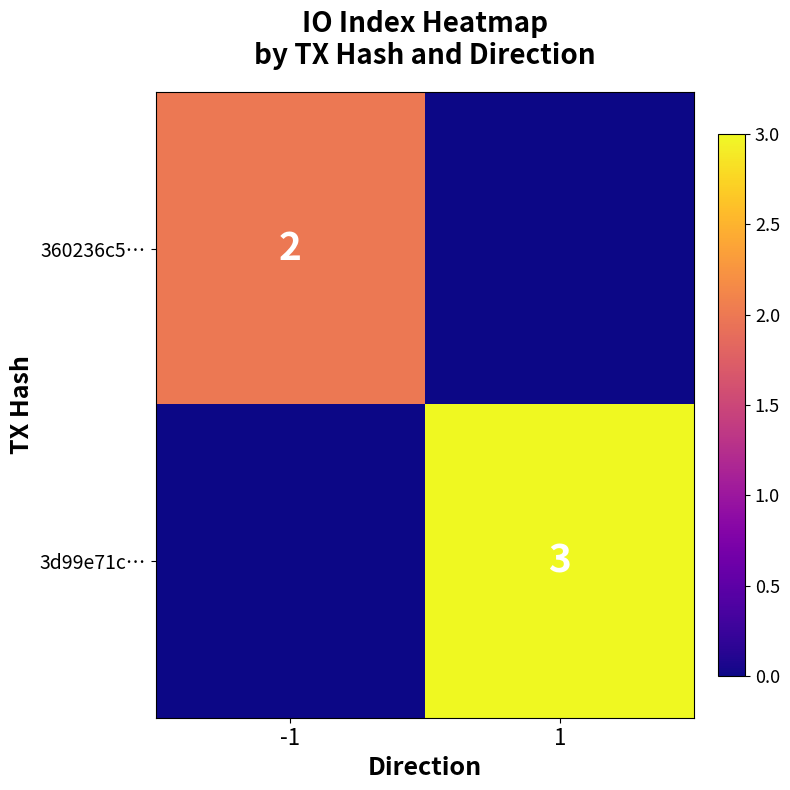

At how many categories does at least one series exceed 2?

1